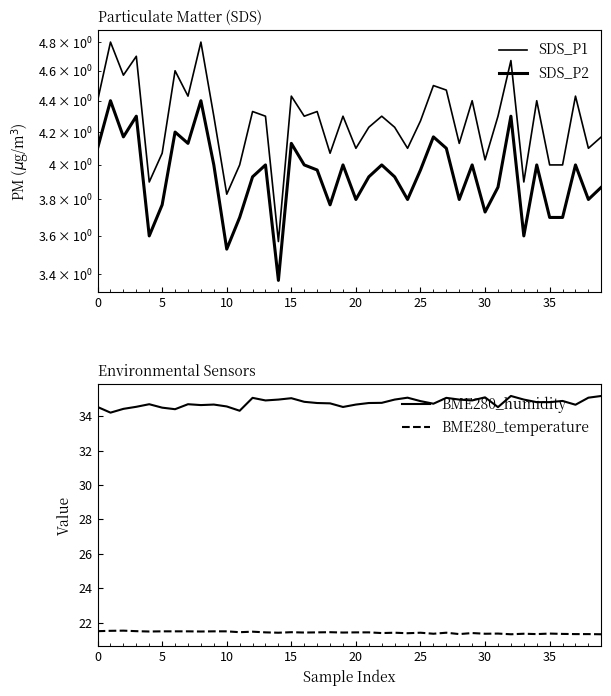

What is the sum of all BME280_temperature values?

856.7